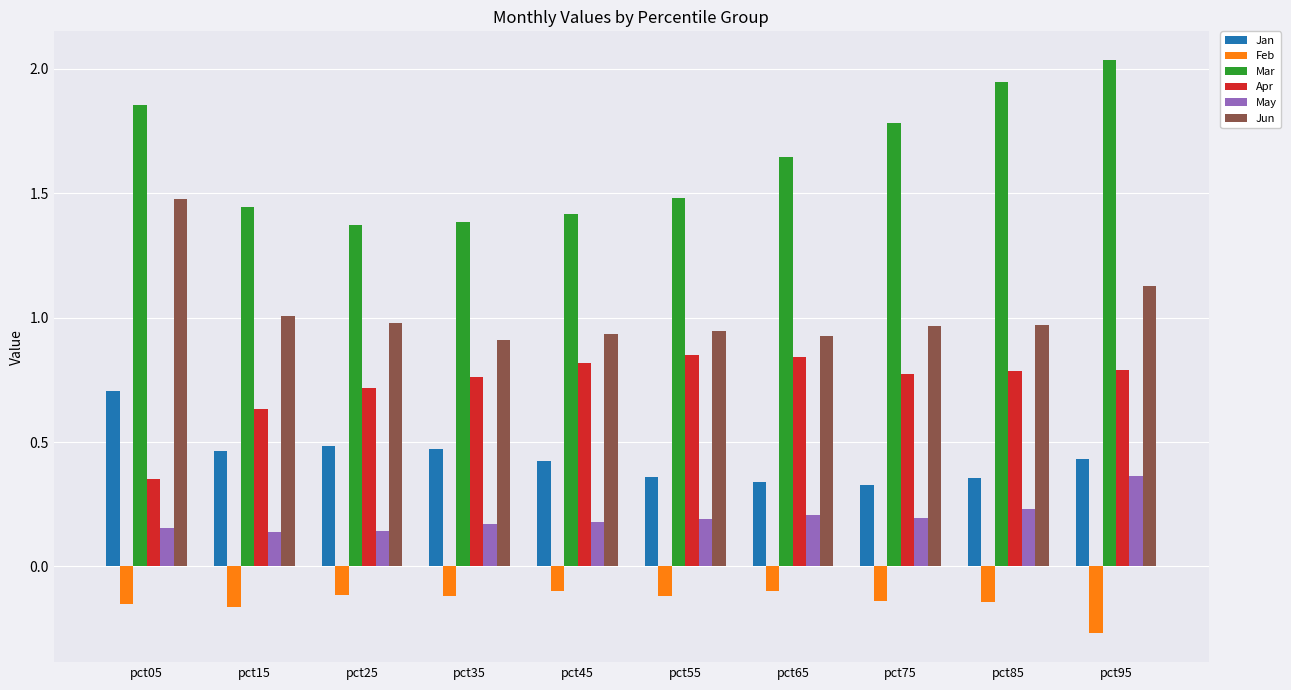

What is the spread (max minus min) of values at pct95?

2.3